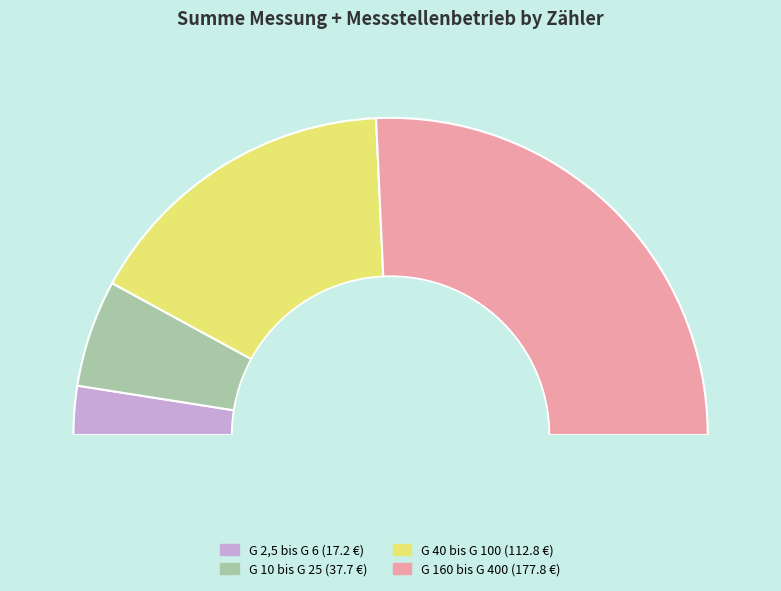

To the nearest percent, what percentage of the pie is G 10 bis G 25?

11%